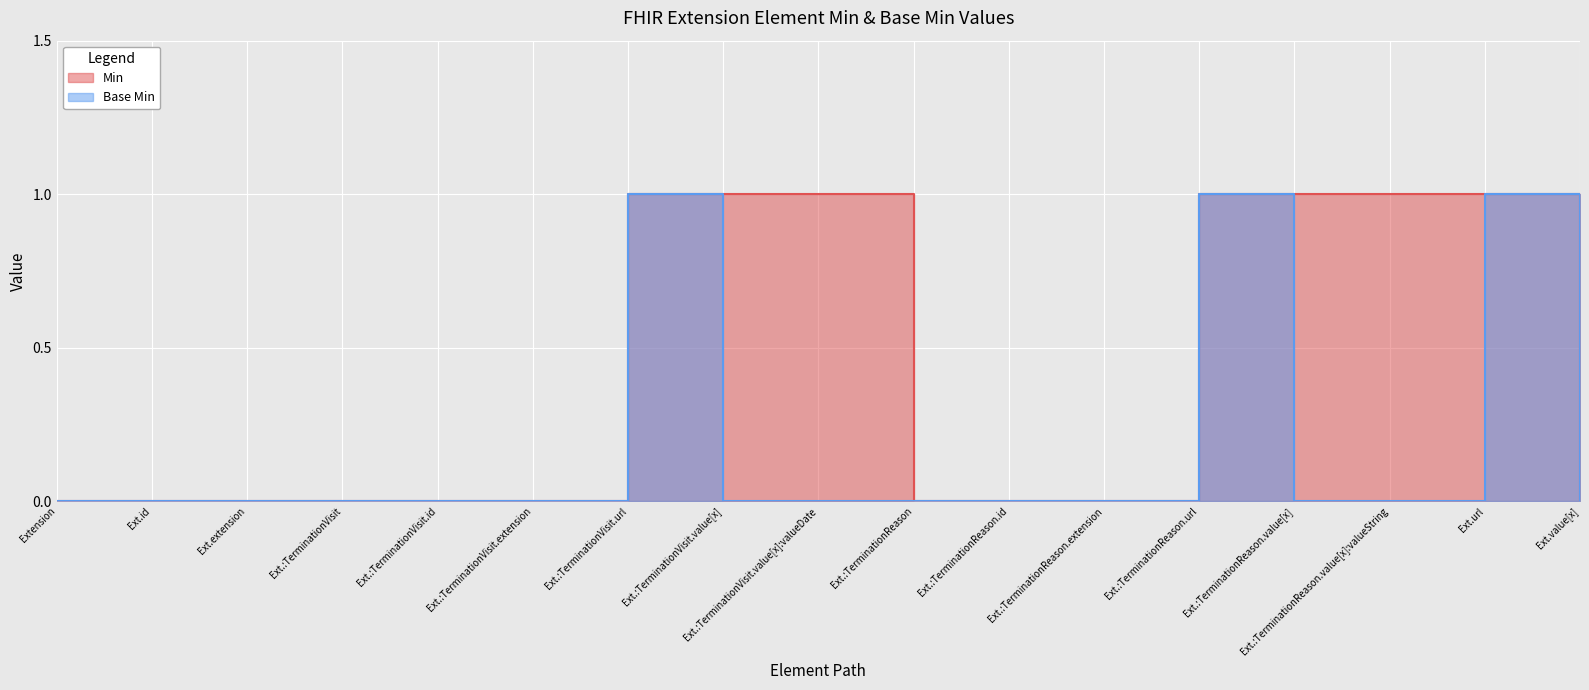

List the series in order of their overall mean, highest first.

Min, Base Min